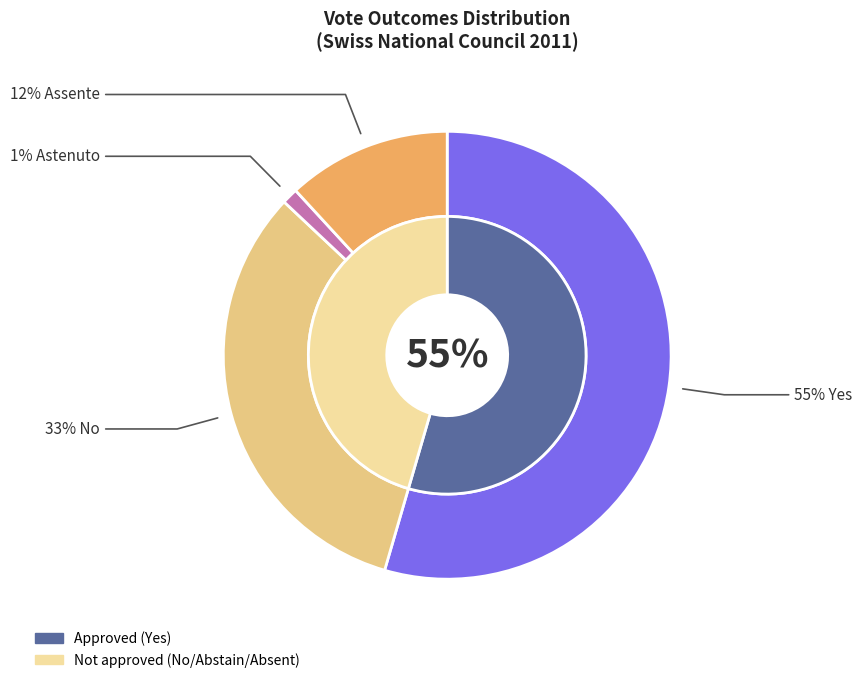

At 30, list the series in order from largest to smallest.

Yes, No, Assente, Astenuto